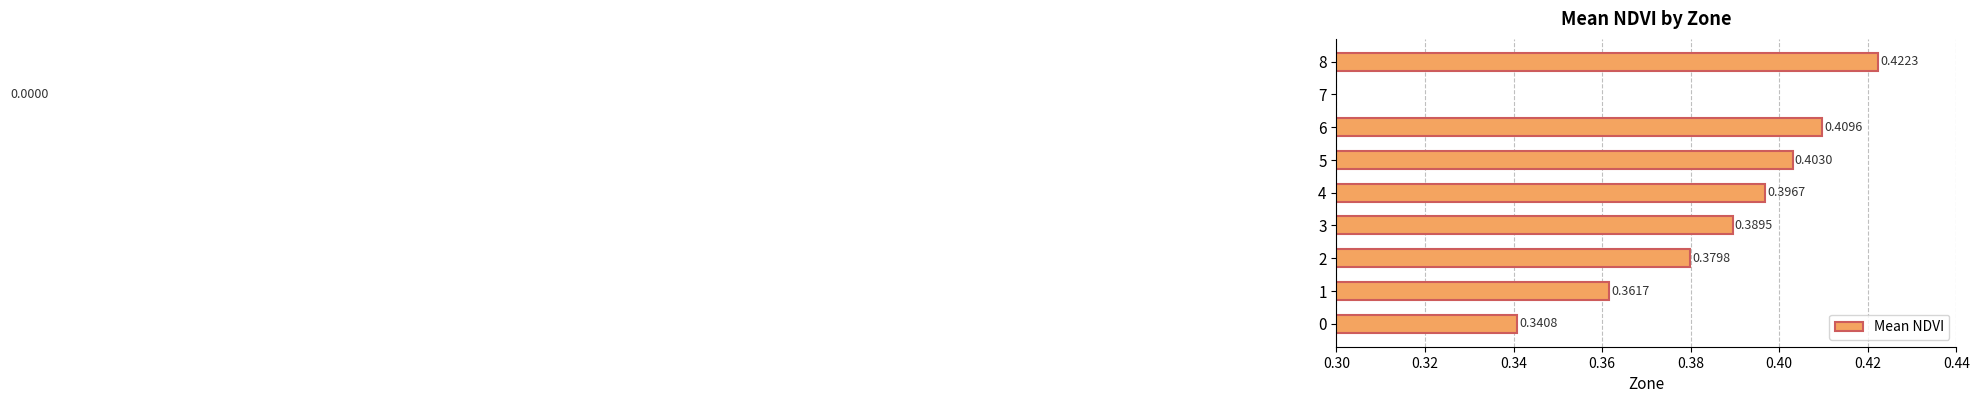

What is the difference between the maximum and second lowest values?

0.1